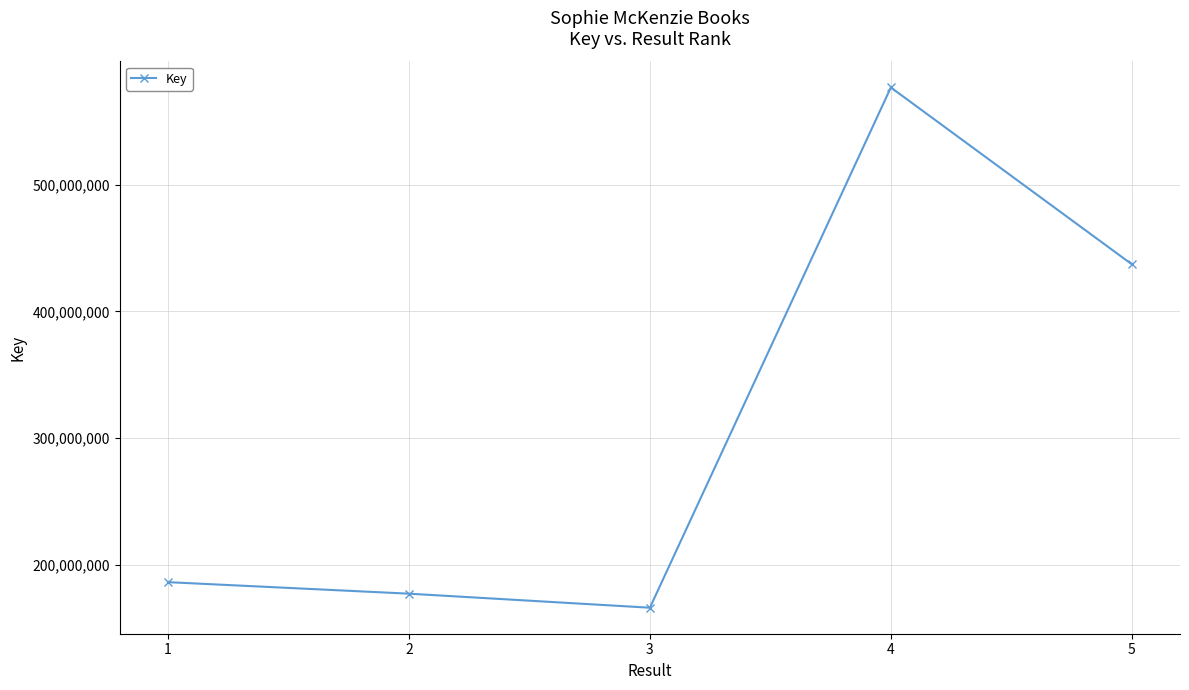

The chart shows a value of 300411470 at 1. True or false?

False